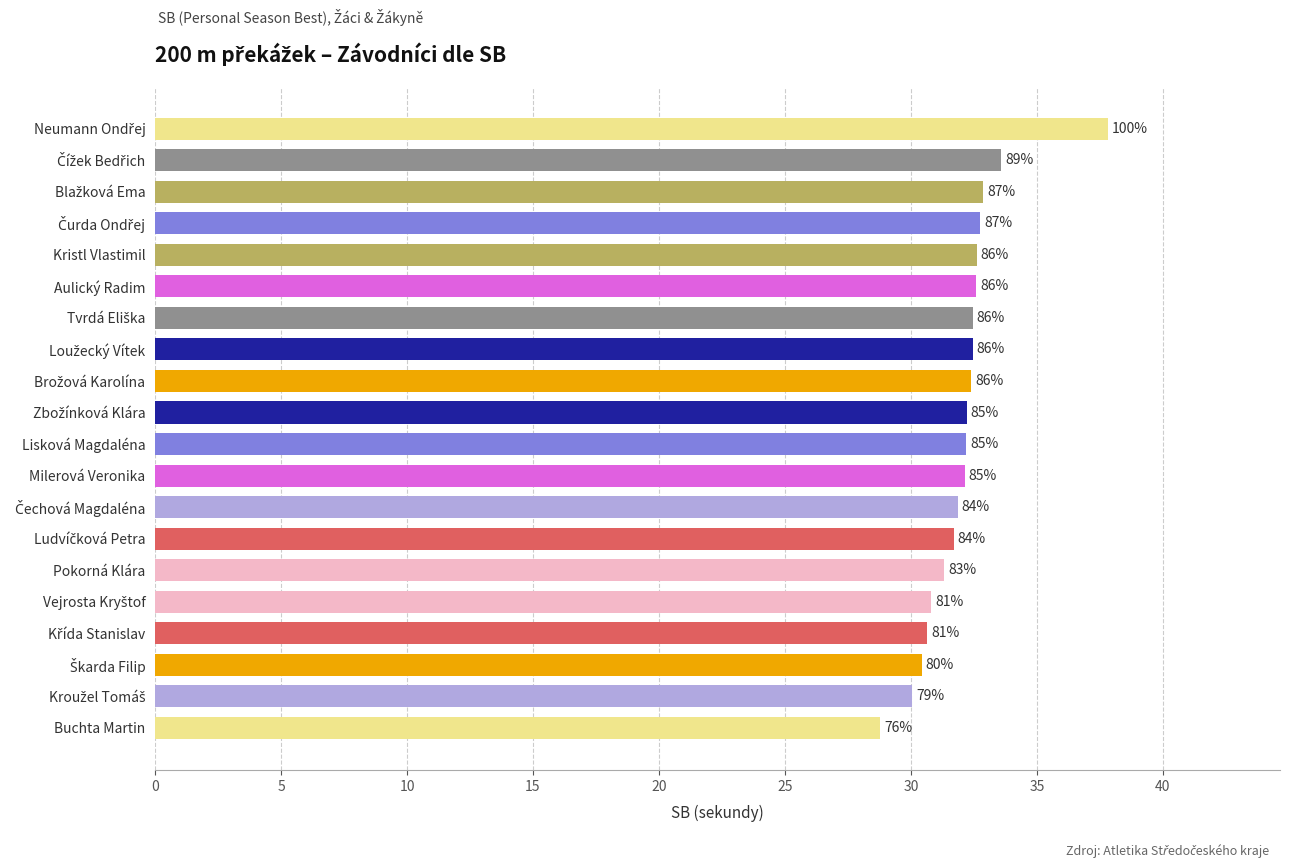

Does the chart contain any negative values?

No